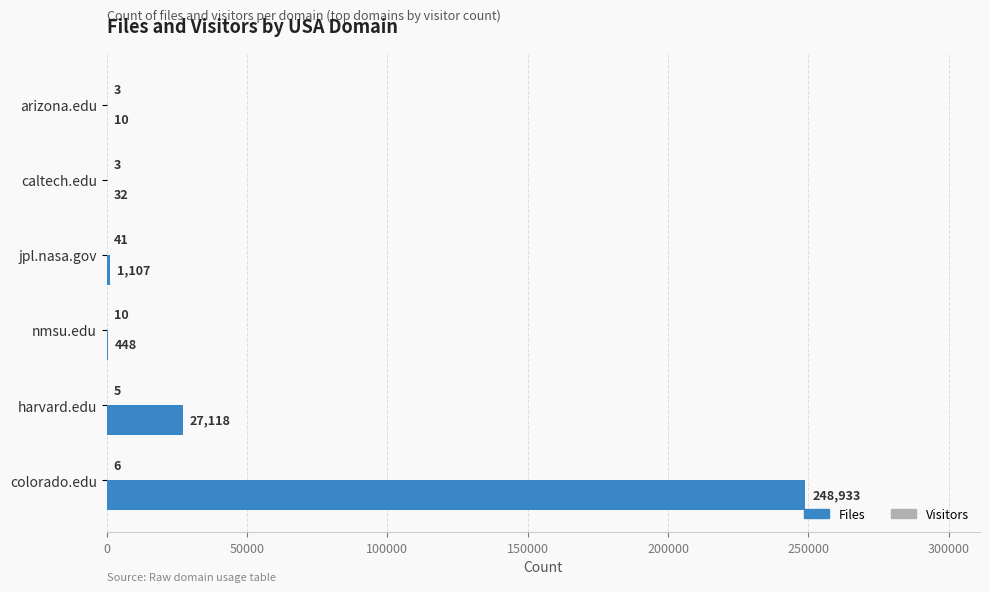

What is the total value across all series at jpl.nasa.gov?

1148